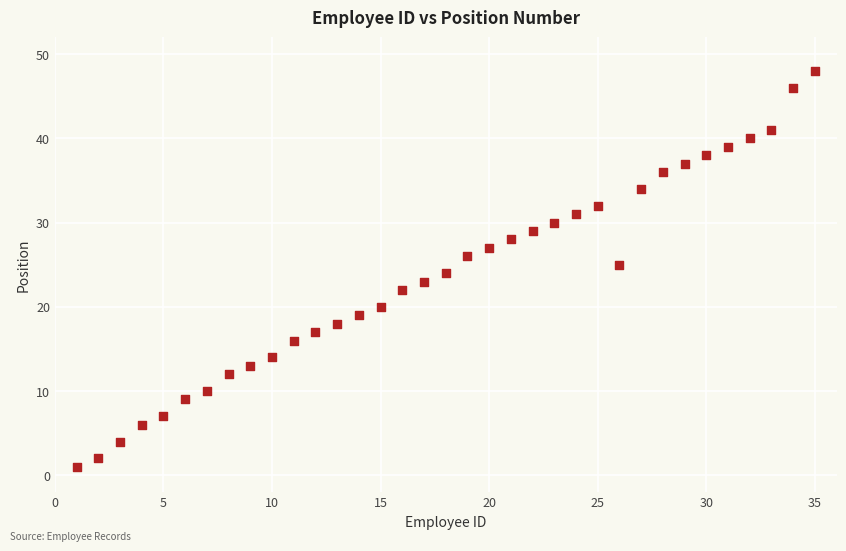

What is the range of X values (max minus min)?

34